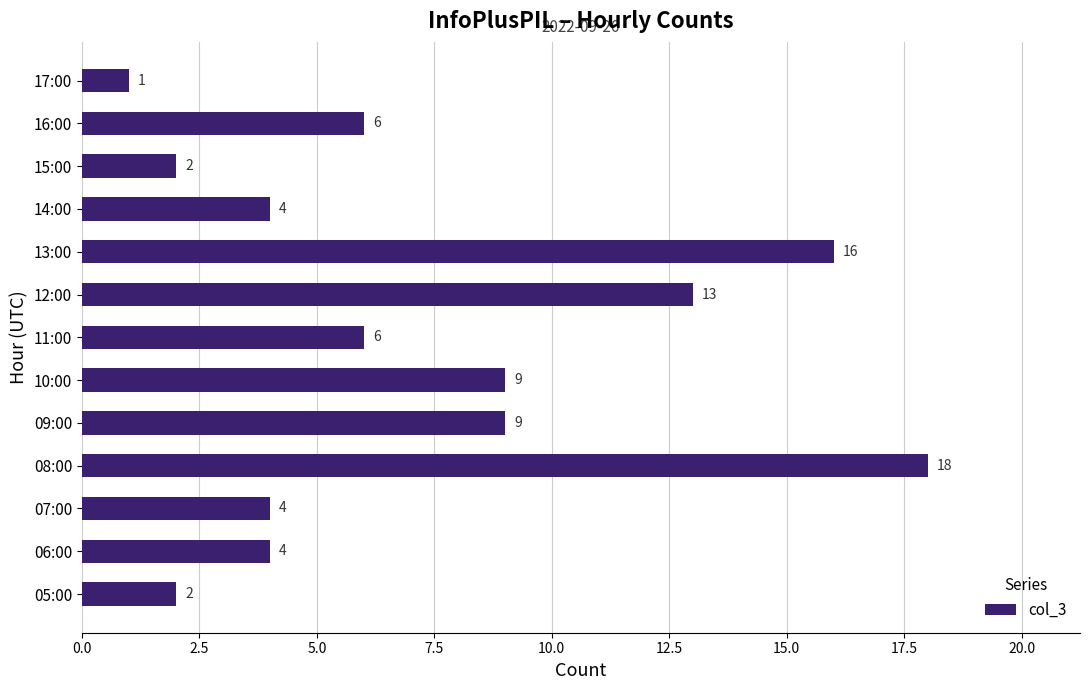

What is the change in value from 06:00 to 11:00?

+2